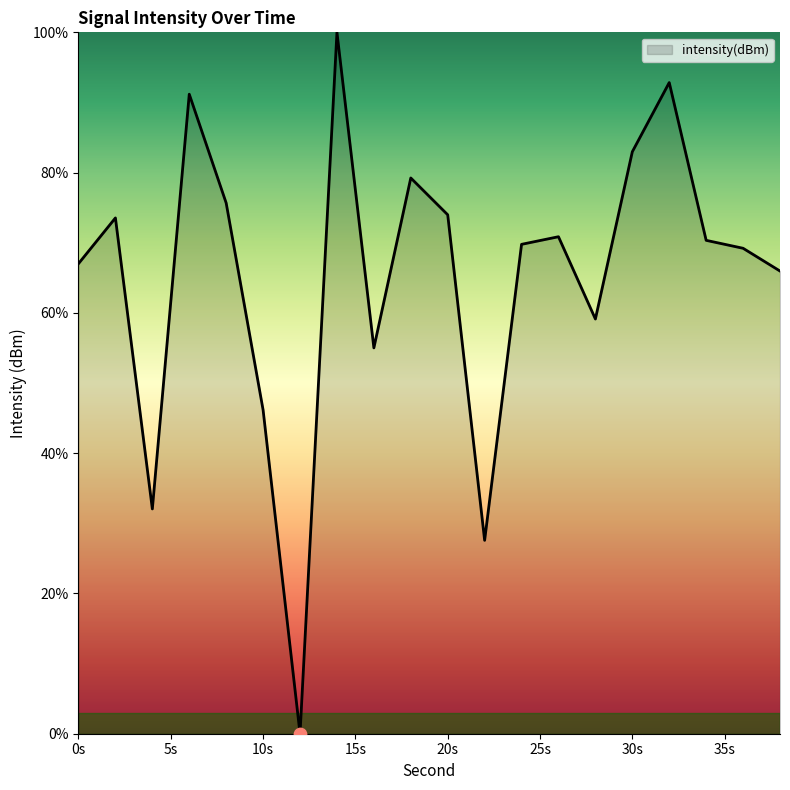

What is the greatest value displayed?

100.0